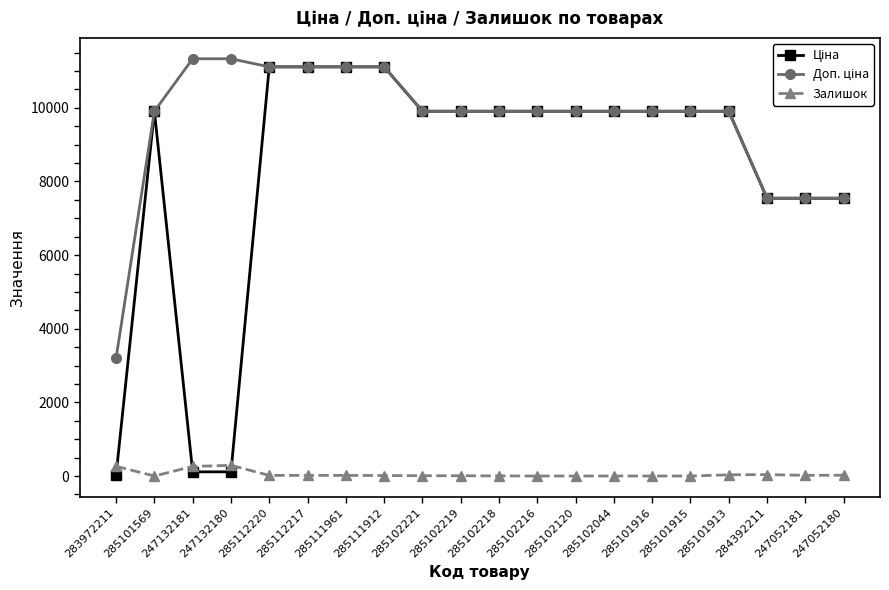

What is the total value across all series at 285101569?

19817.0